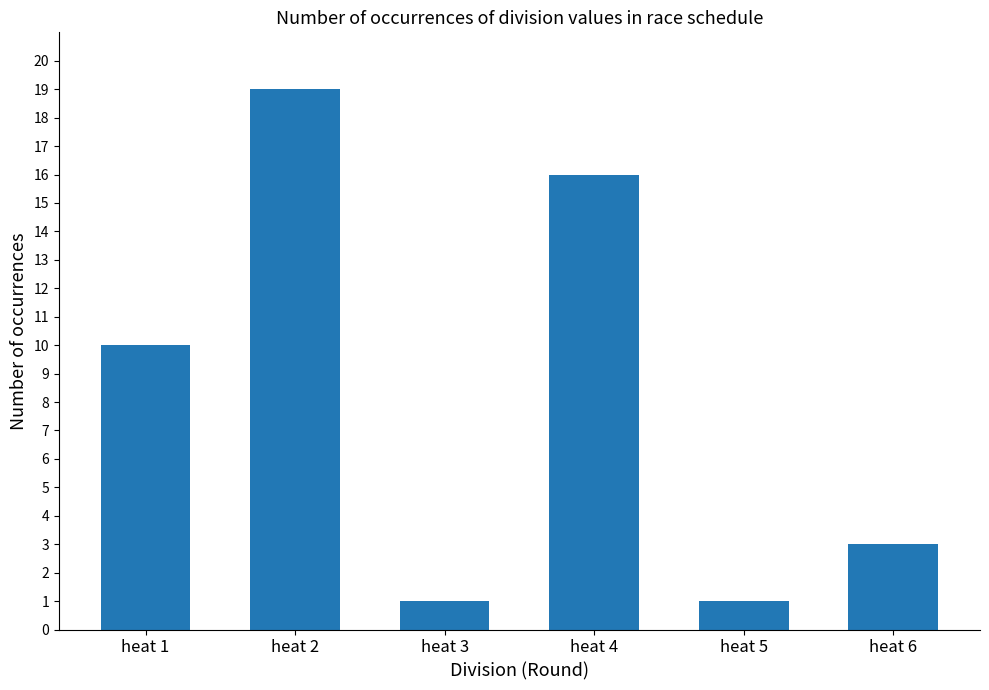

What is the change in value from heat 1 to heat 2?

+9